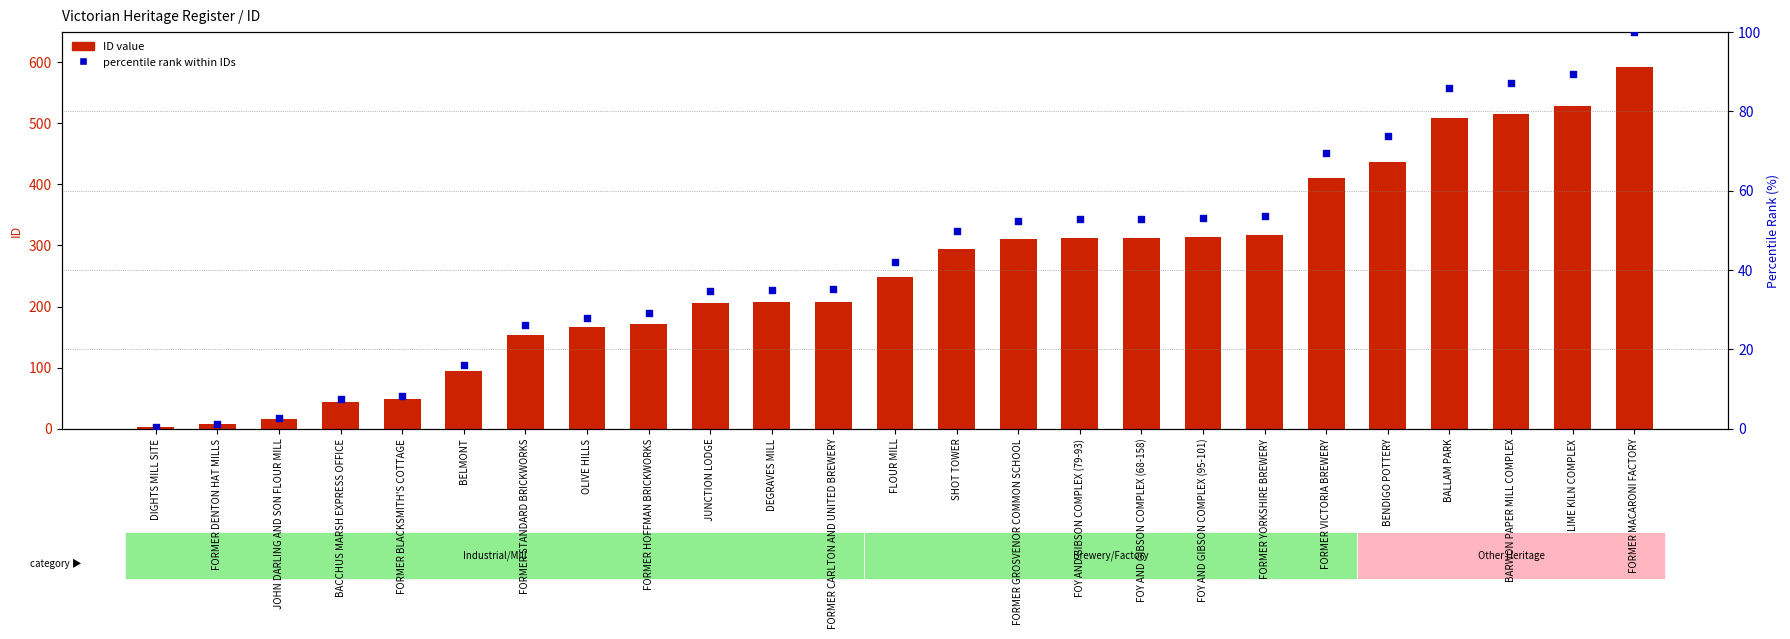

Which series contains the lowest Y value?

percentile rank within IDs